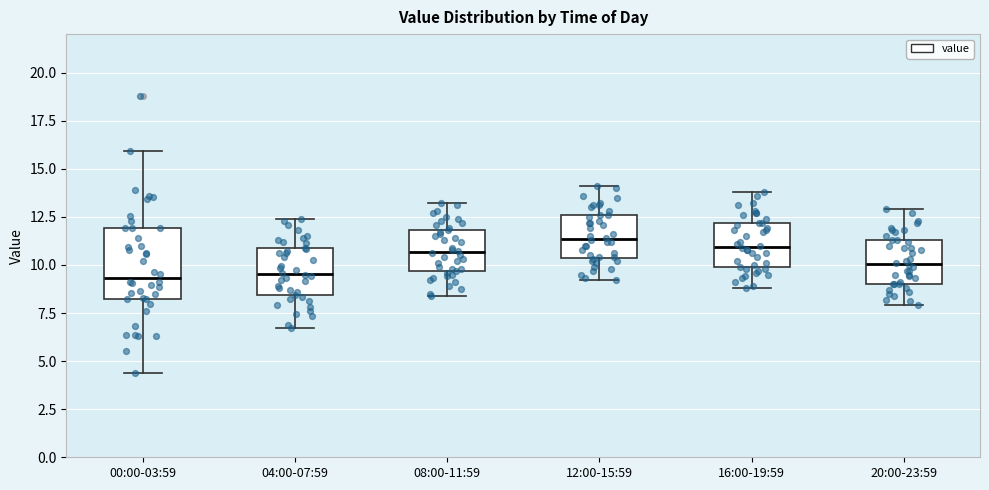

Reading left to right, read every box against the y-axis: the position of its median line, the range the box covers, and the ends of its whiskers. The values are not printed on the chart, so give them approximately, as read against the axis.

00:00-03:59: median 9.5, box 8.0 to 12.0, whiskers 4.5 to 16.0
04:00-07:59: median 9.5, box 8.5 to 11.0, whiskers 6.5 to 12.5
08:00-11:59: median 10.5, box 9.5 to 12.0, whiskers 8.5 to 13.0
12:00-15:59: median 11.5, box 10.5 to 12.5, whiskers 9.0 to 14.0
16:00-19:59: median 11.0, box 10.0 to 12.0, whiskers 9.0 to 14.0
20:00-23:59: median 10.0, box 9.0 to 11.5, whiskers 8.0 to 13.0